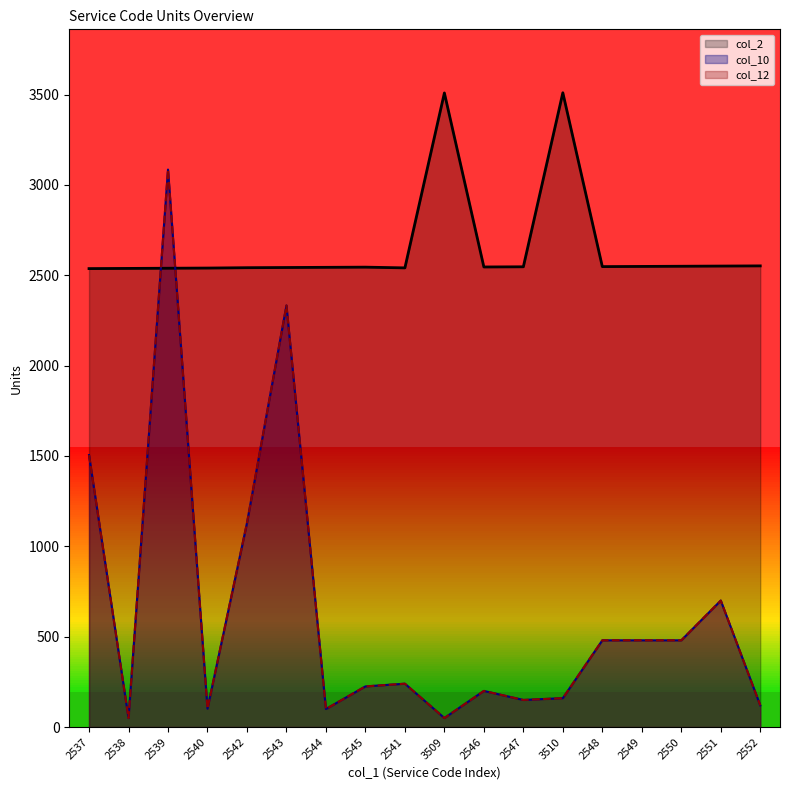

True or false: col_12 has more than 2 points higher than both neighbors.

True